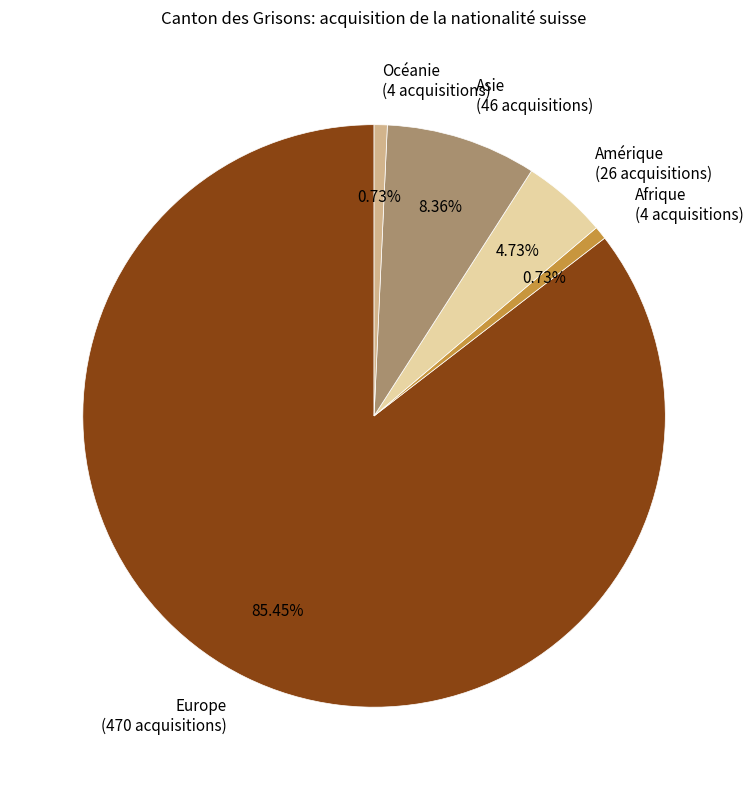

To the nearest percent, what portion does Afrique represent?

1%